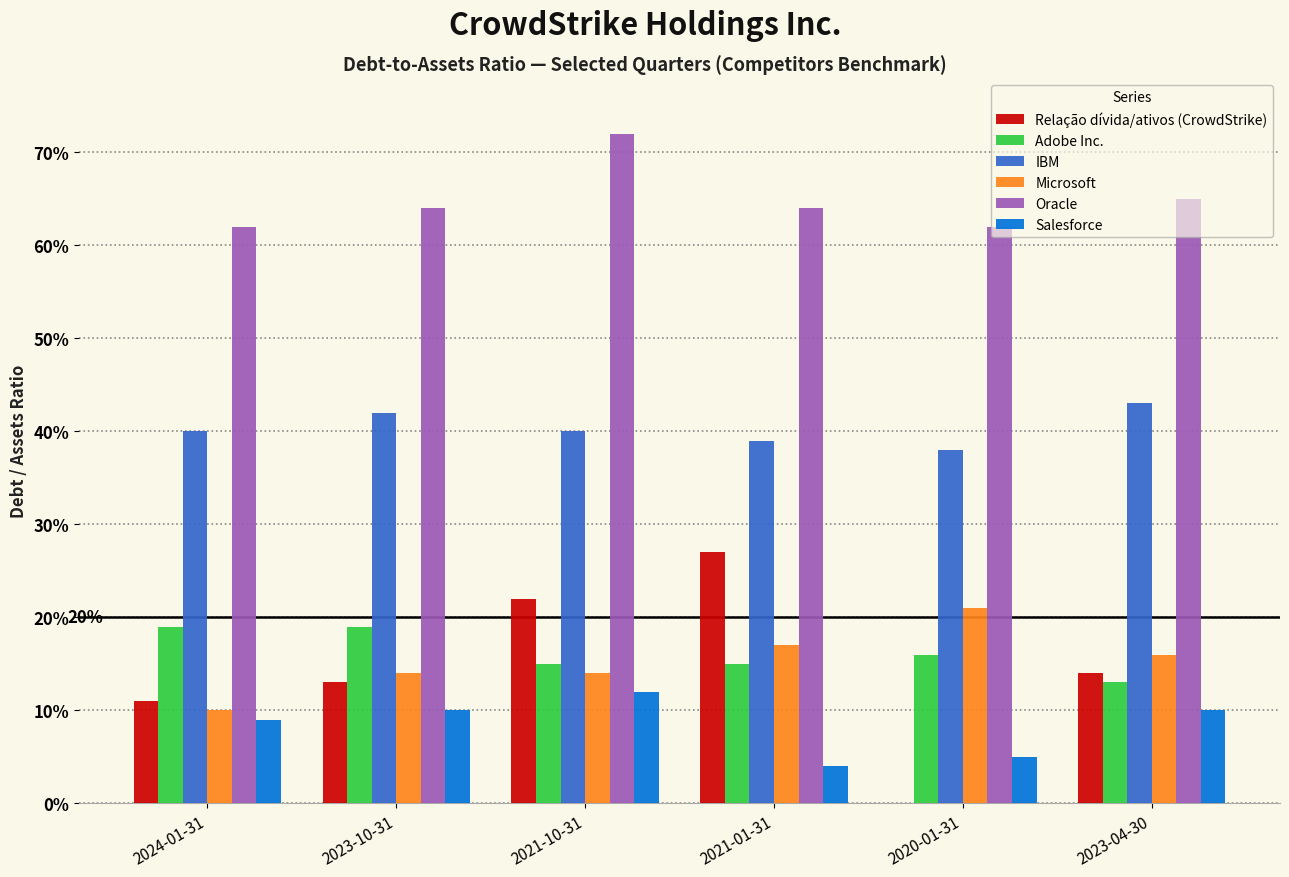

Does the chart contain stacked bars?

No